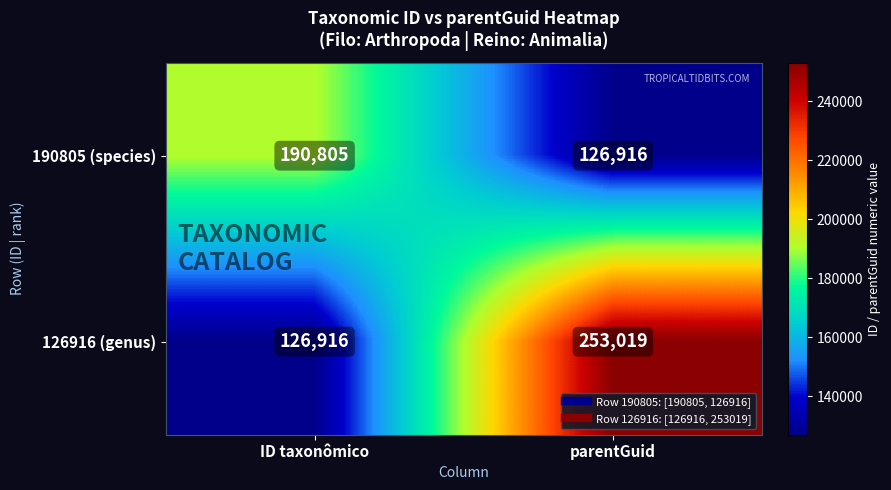

What is the highest value of the 190805 (species) series?

190805